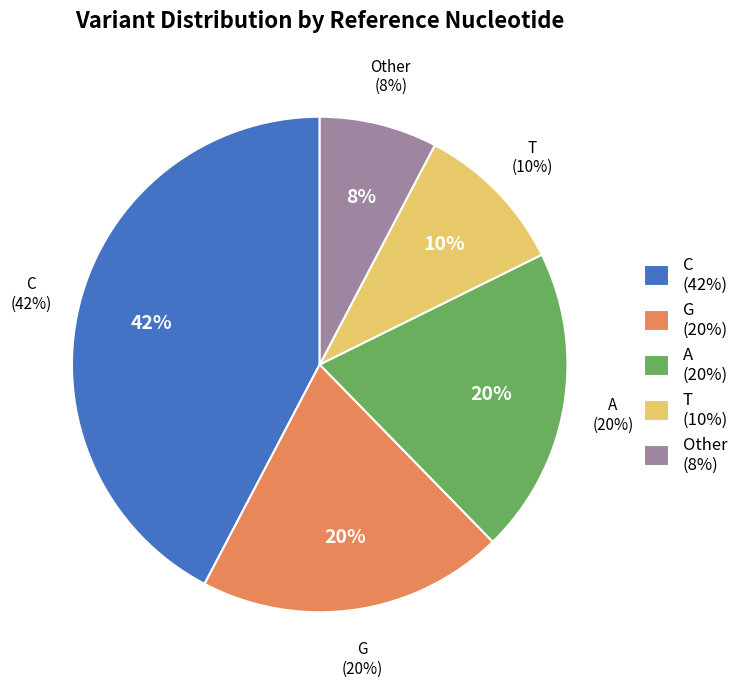

To the nearest percent, what portion does T represent?

10%